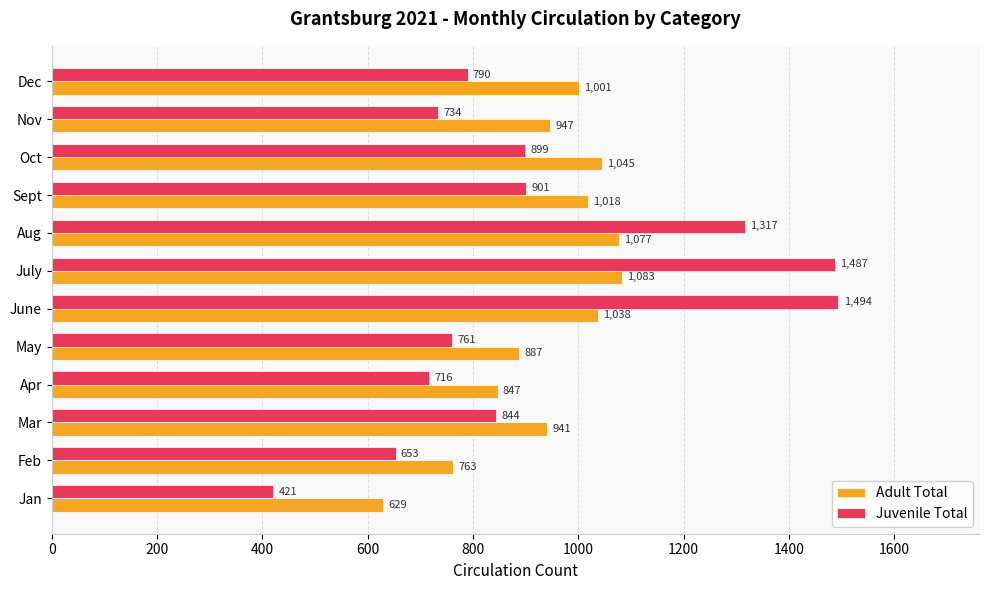

The value of Adult Total at July is 1083. True or false?

True